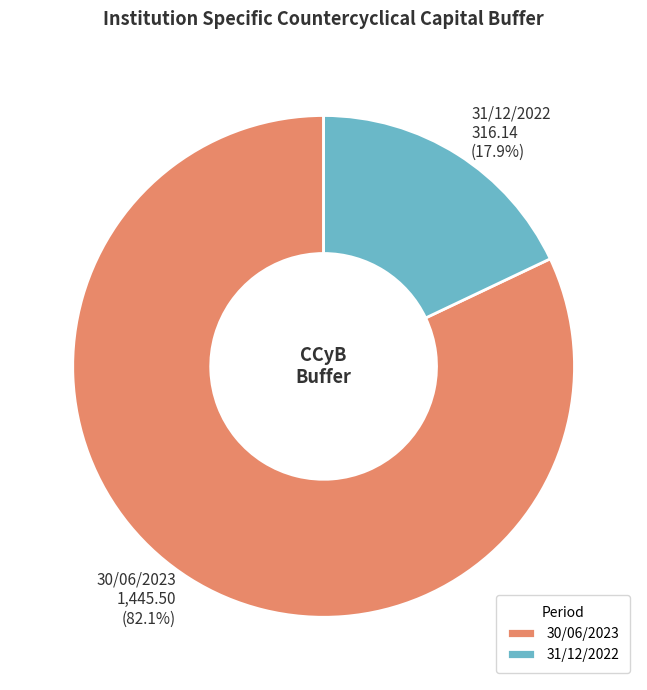

To the nearest percent, what is the combined percentage of 30/06/2023 and 31/12/2022?

100%